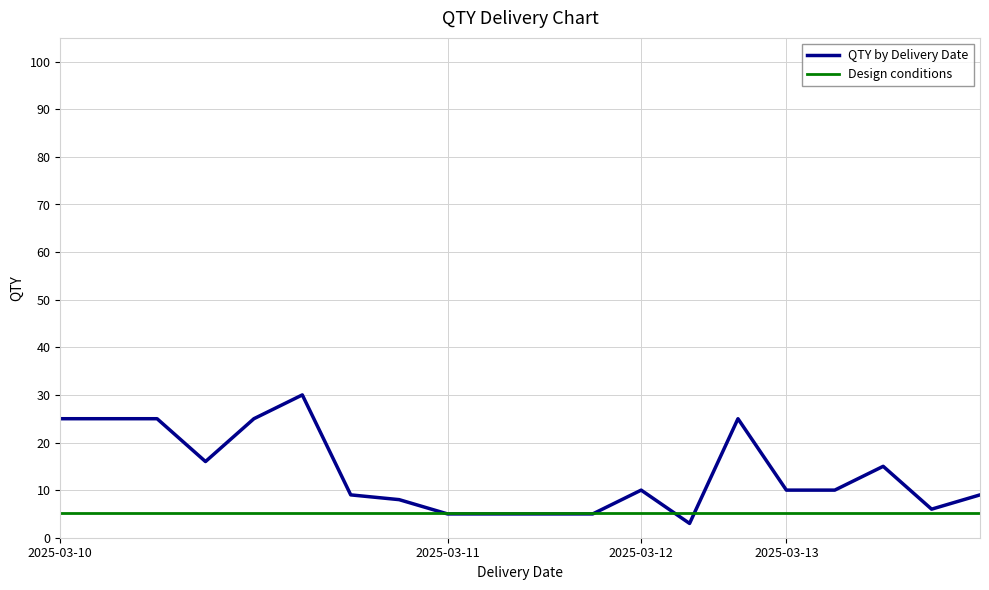

Rank the series by their average value, from lowest to highest.

Design conditions, QTY by Delivery Date